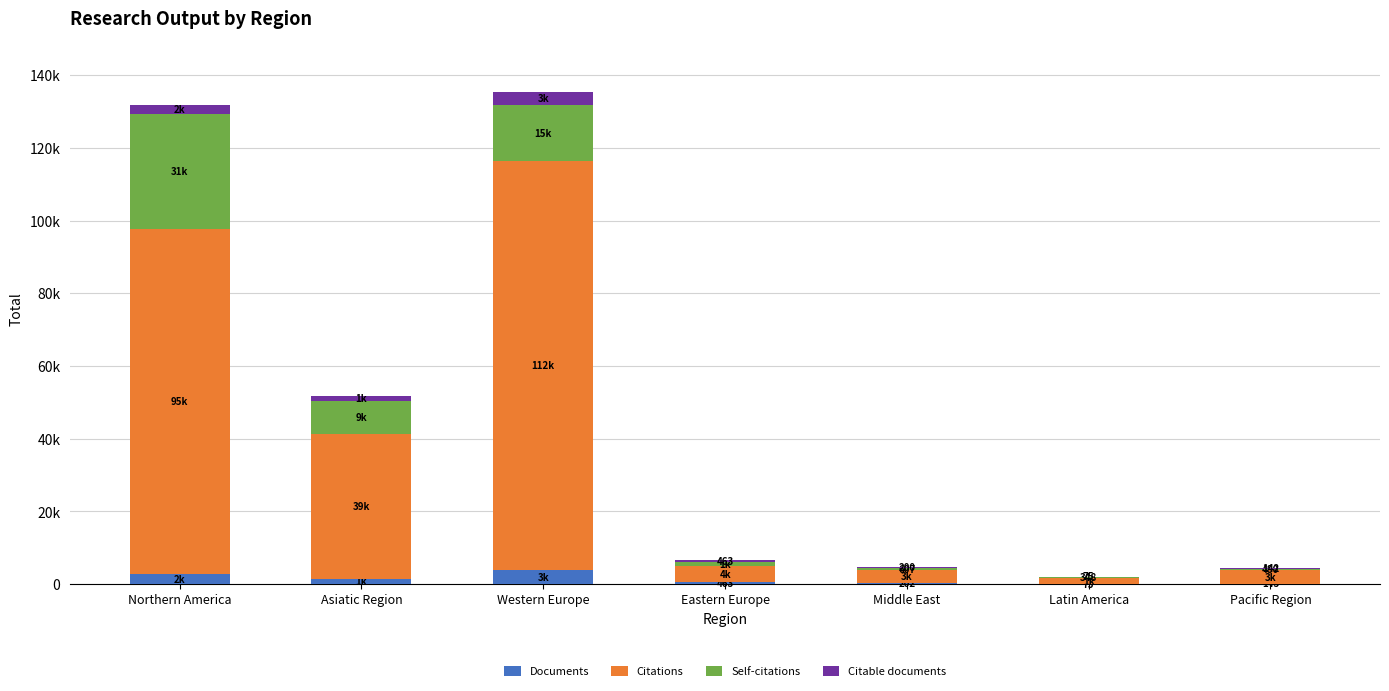

What is the label of the 5th bar from the right?

Western Europe